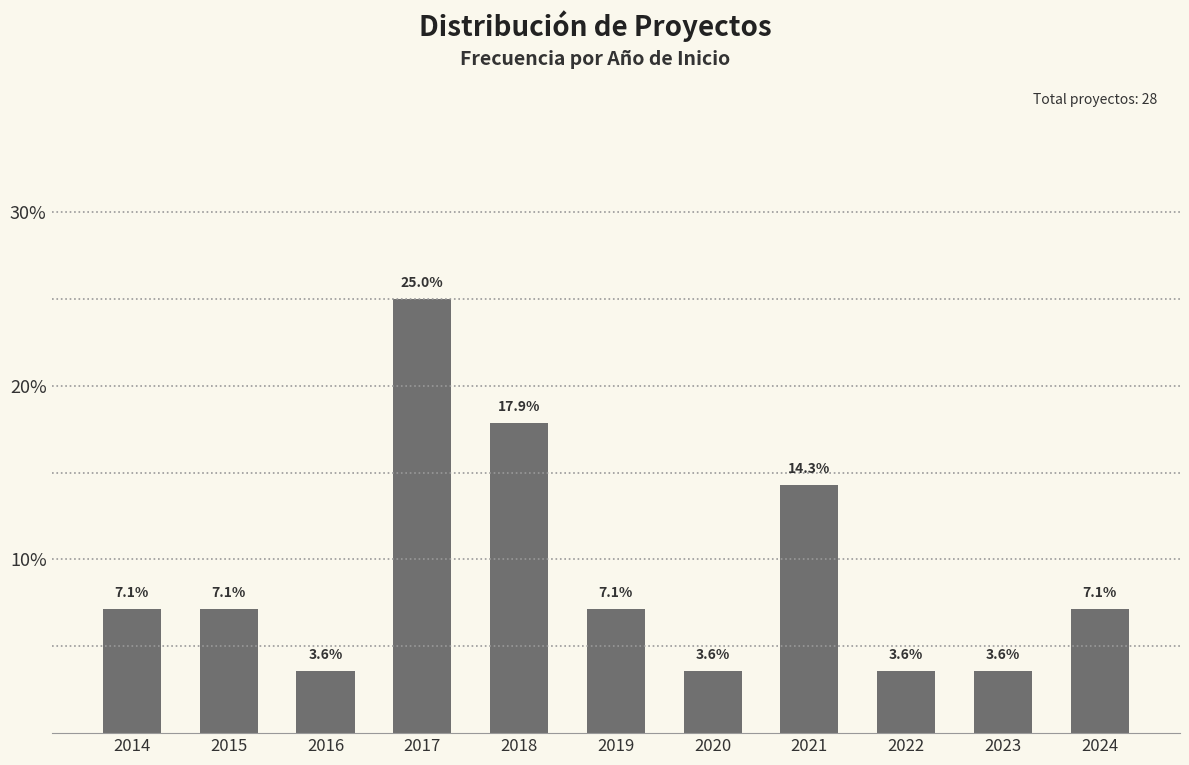

Reading right to left, transcribe all the data shown in this chart.

7.1	3.6	3.6	14.3	3.6	7.1	17.9	25.0	3.6	7.1	7.1